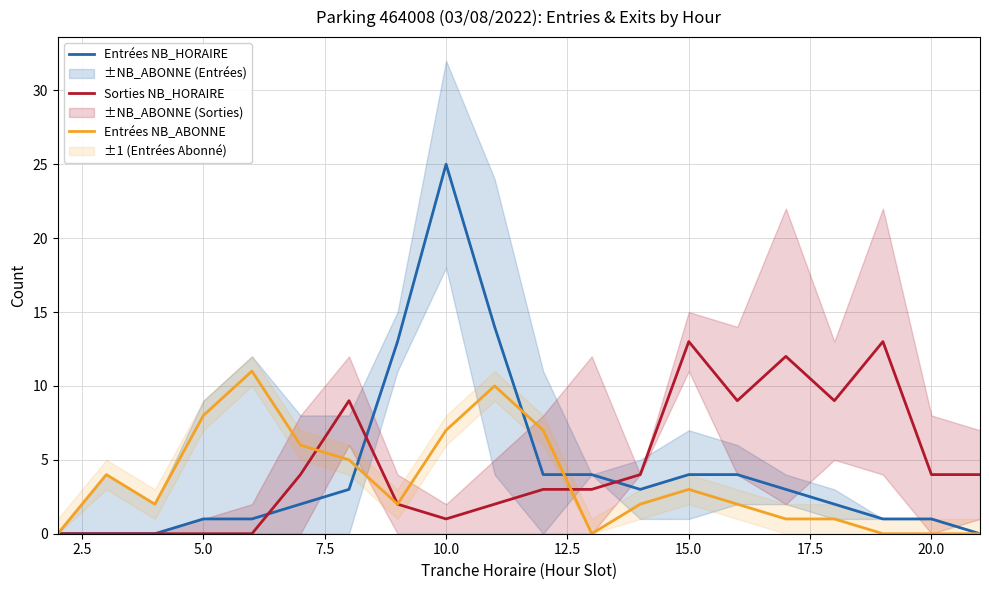

The value of Entrées NB_HORAIRE at 15.0 is 1. True or false?

False